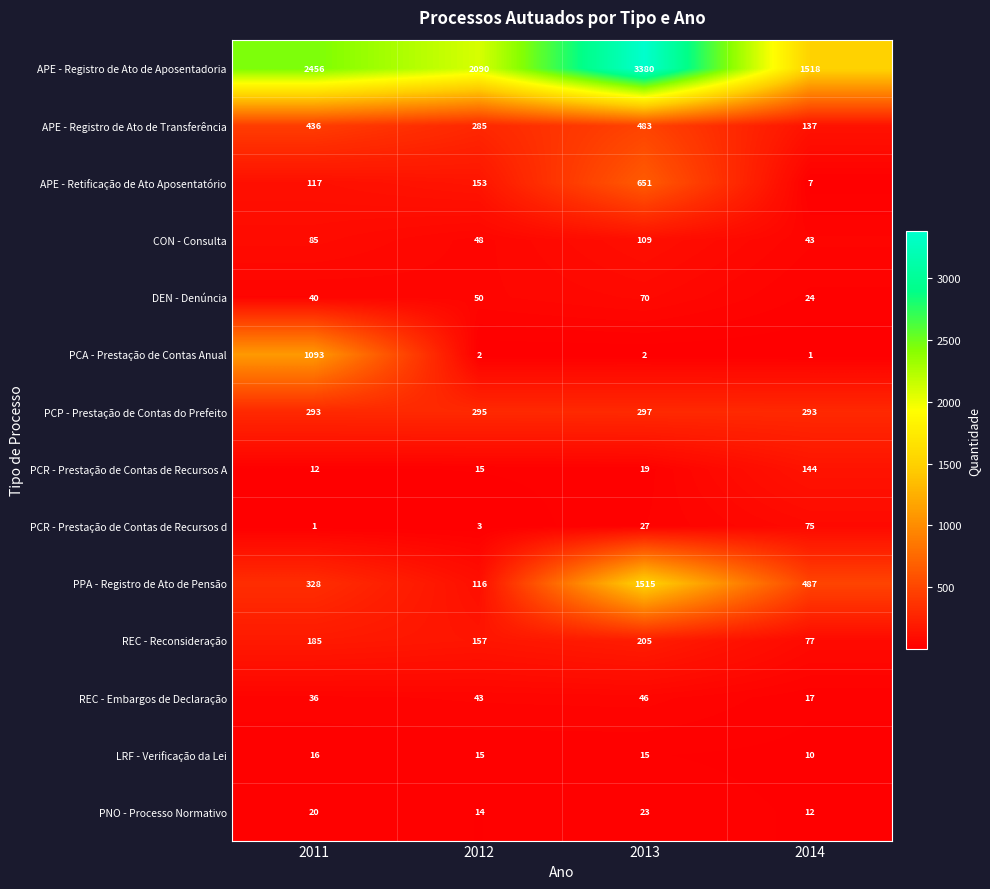

Read the REC - Reconsideração value at 2014, to the nearest 10.

80